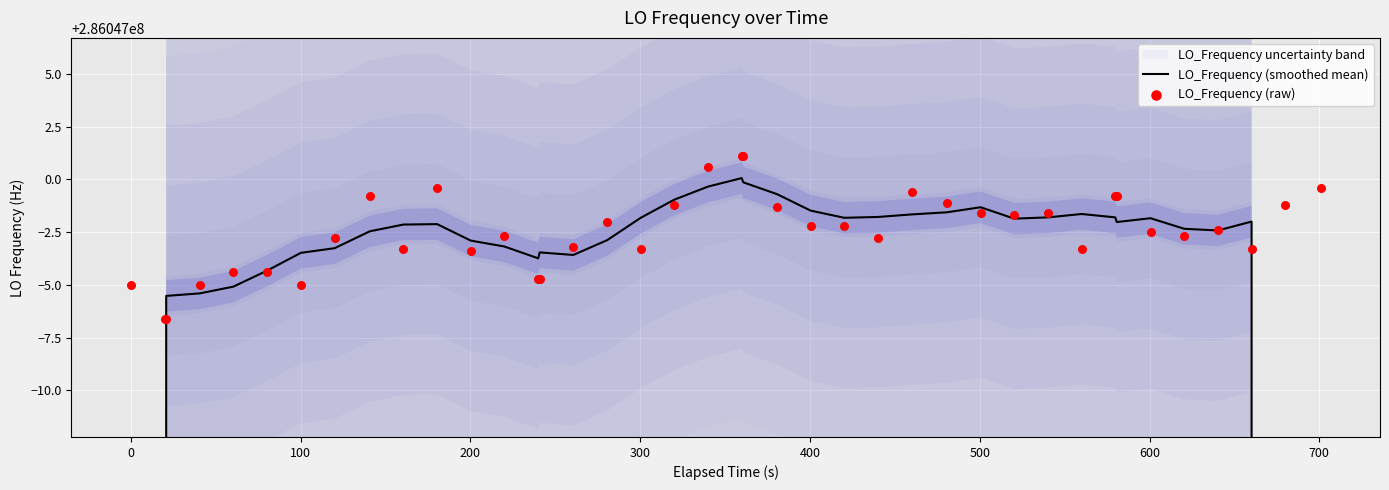

Which series contains the highest Y value?

LO_Frequency (raw)